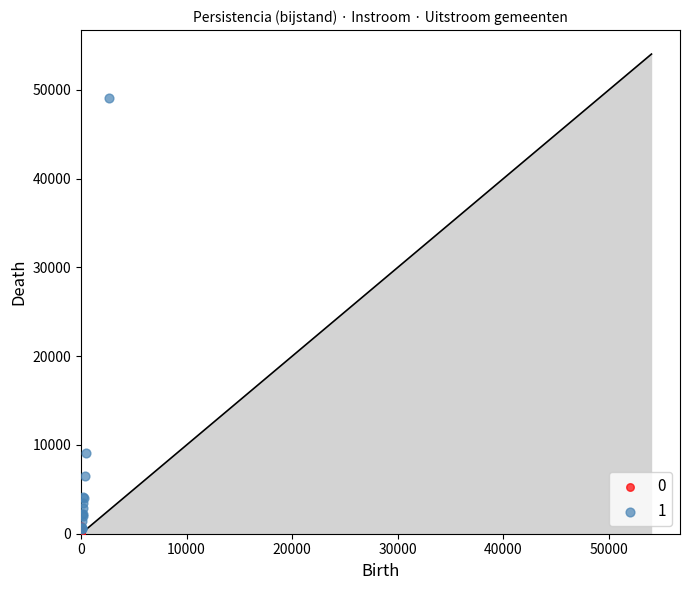

What are all the series names shown in the legend?

0, 1